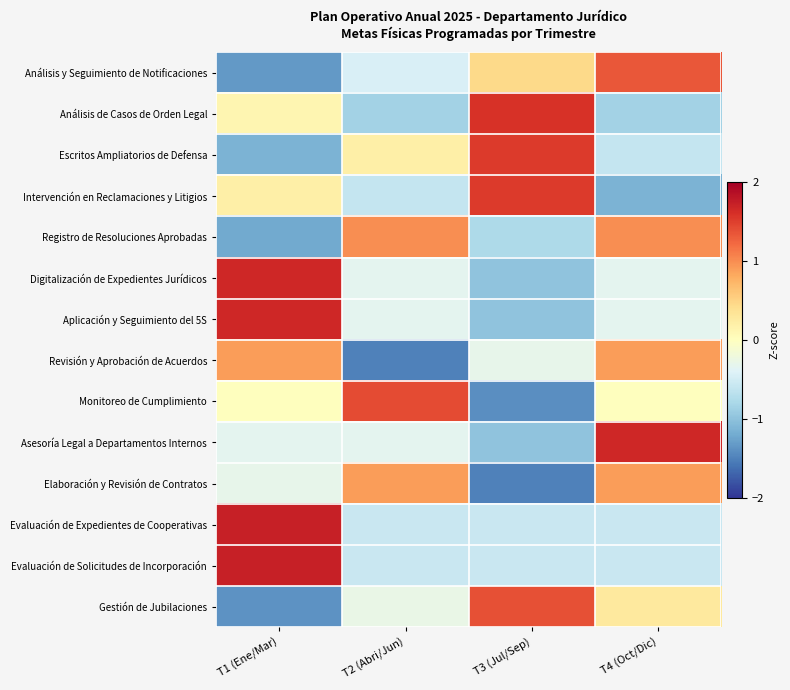

At which category does the chart reach its minimum across all series?

T2 (Abri/Jun)